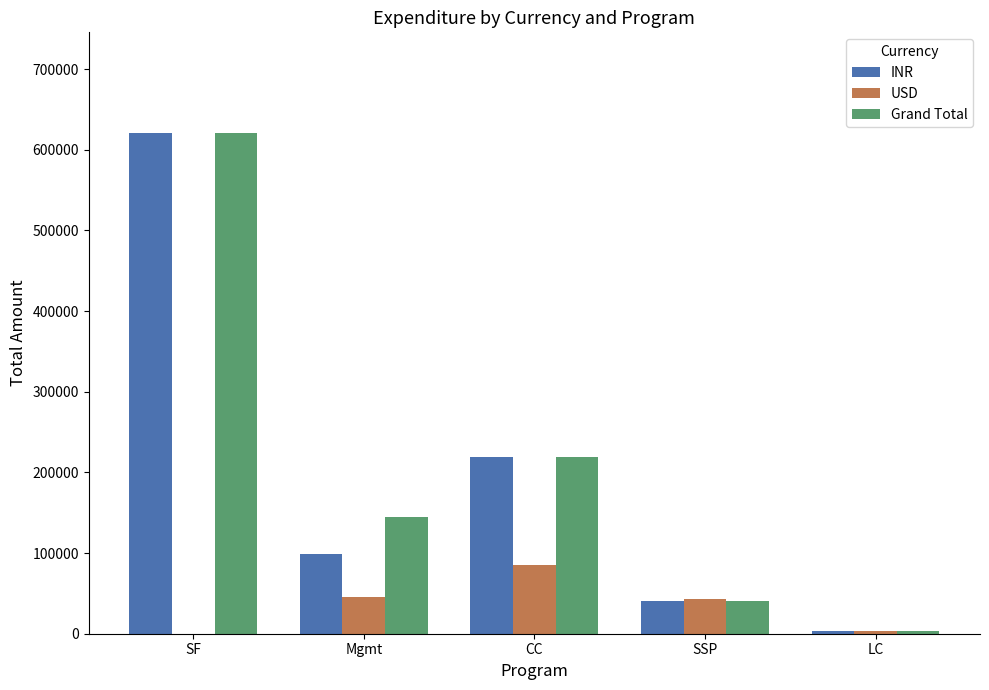

Between SSP and LC, which series saw the biggest shift?

USD